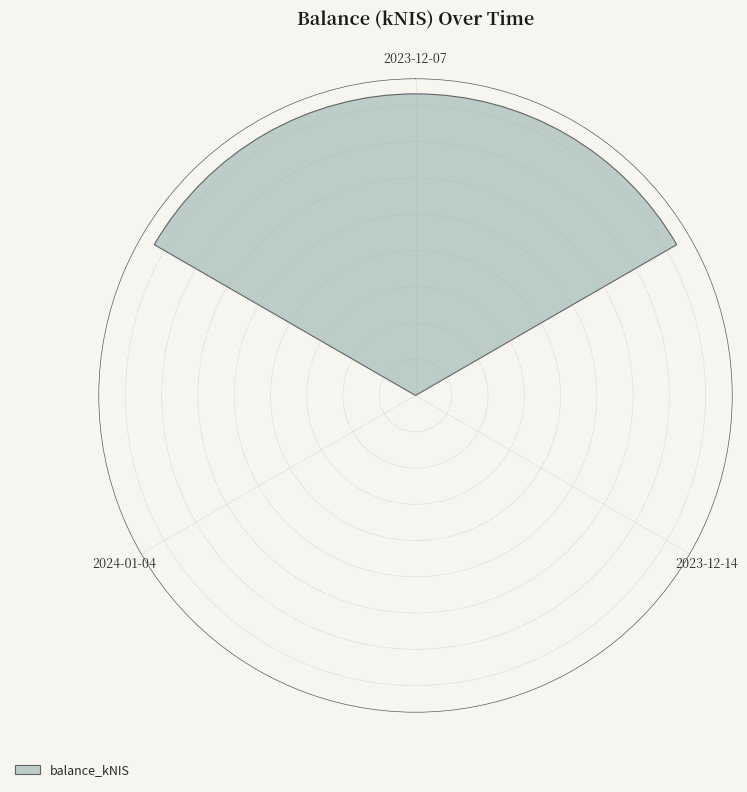

Reading left to right, extract all data points from this chart.

2023-12-07=4.2	2023-12-14=0.0	2024-01-04=0.0